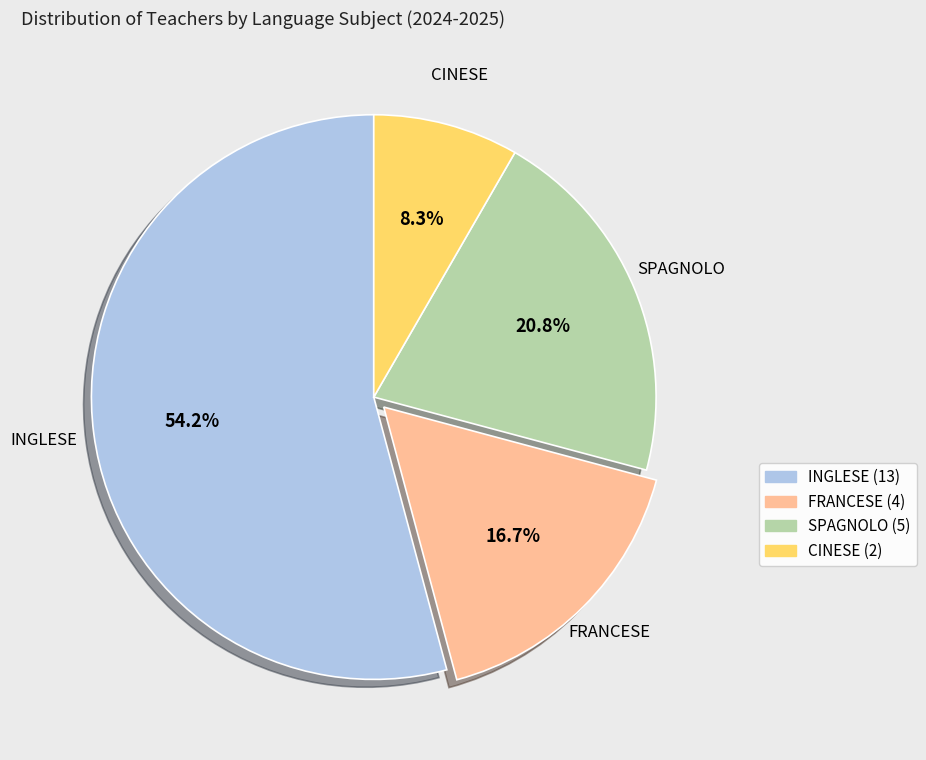

What portion of the pie excludes CINESE?

91.7%